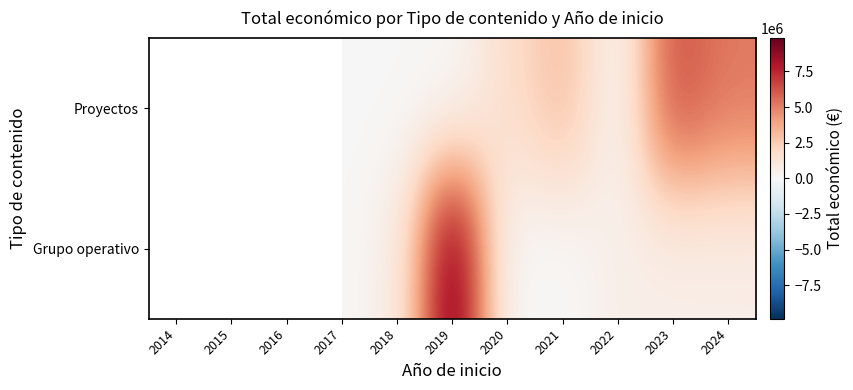

Which series has the largest total across all categories?

Proyectos